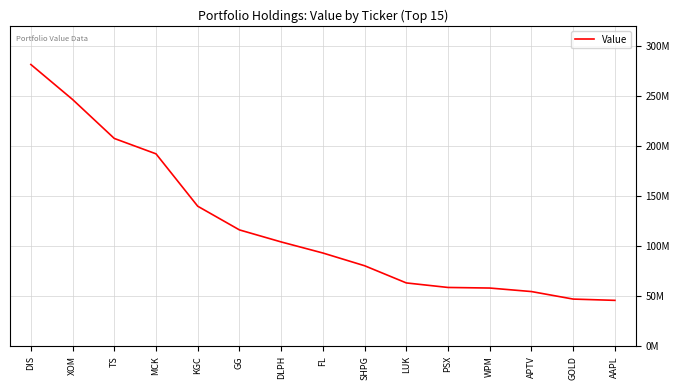

Does the chart display data point markers on the line(s)?

No